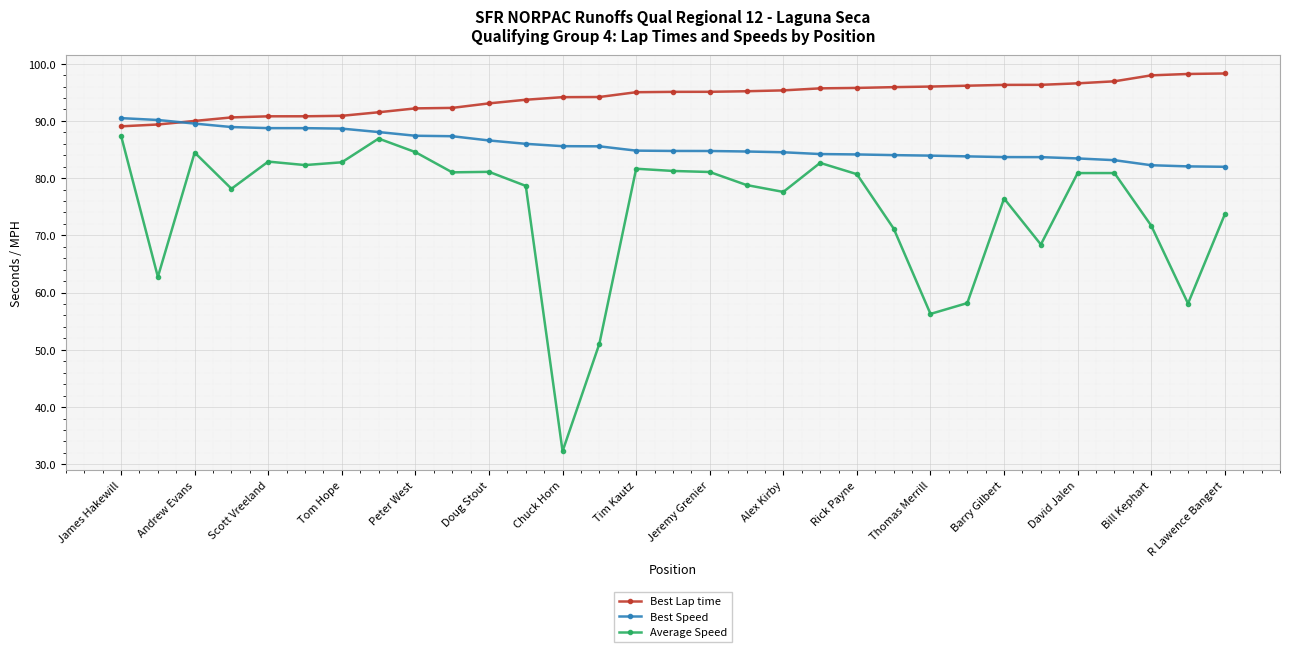

True or false: Best Lap time and Average Speed cross at least once.

False